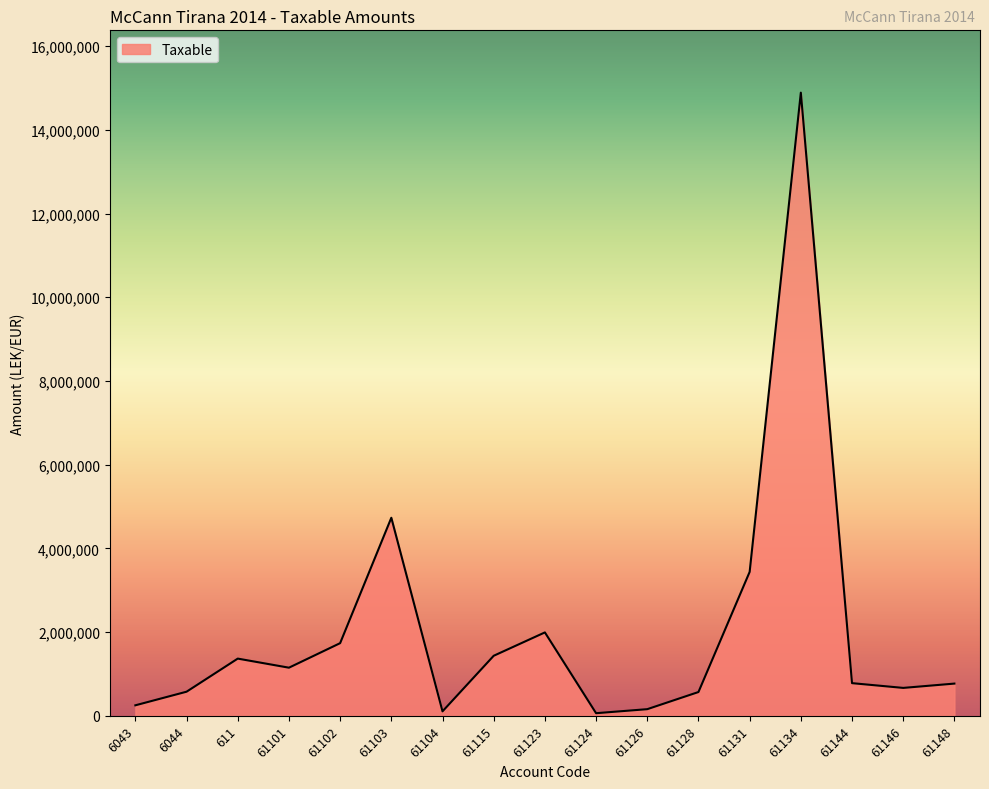

How many lines are shown in the chart?

1